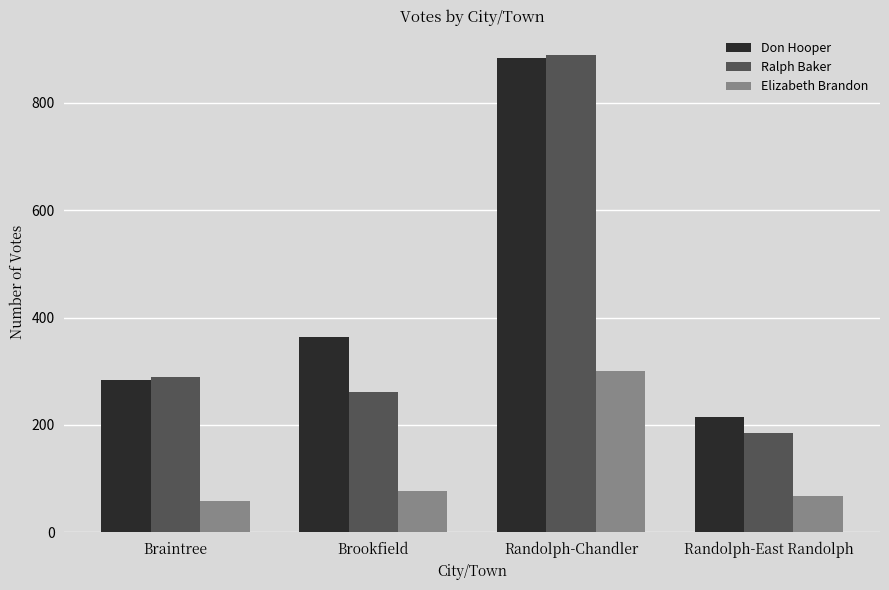

What is the minimum value for Don Hooper?

215